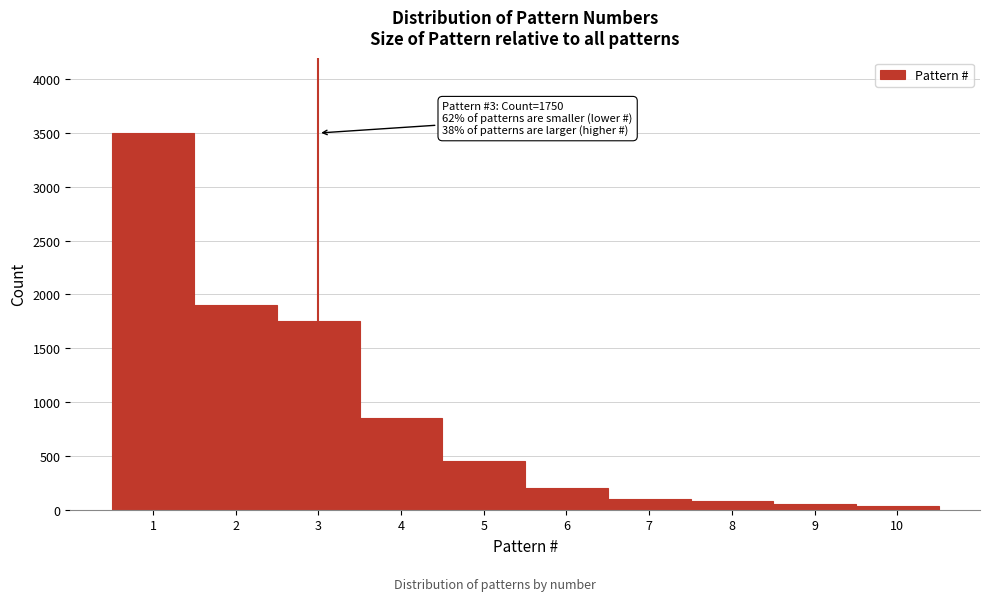

Which range on the x-axis has the tallest bar?

0.5 to 1.5